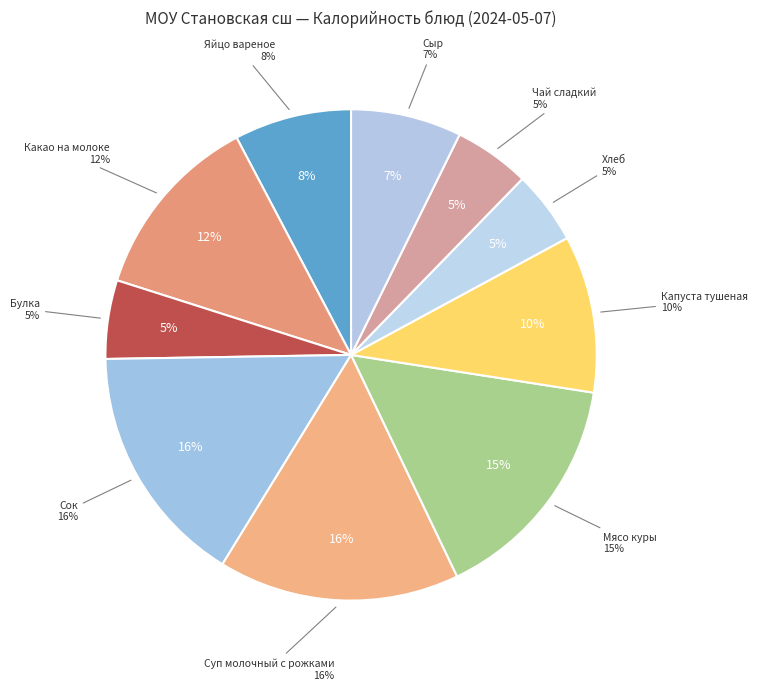

What percentage is the Сок slice, to the nearest percent?

16%